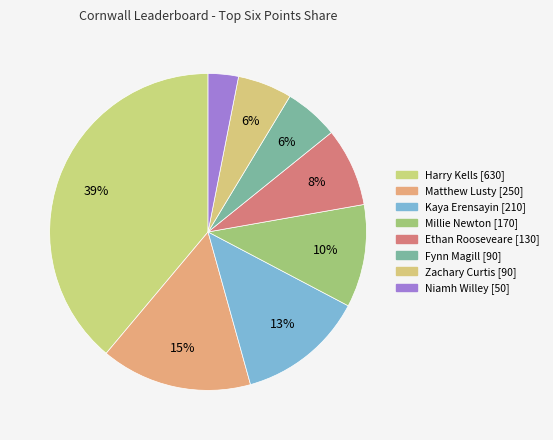

How many segments does this pie chart have?

8